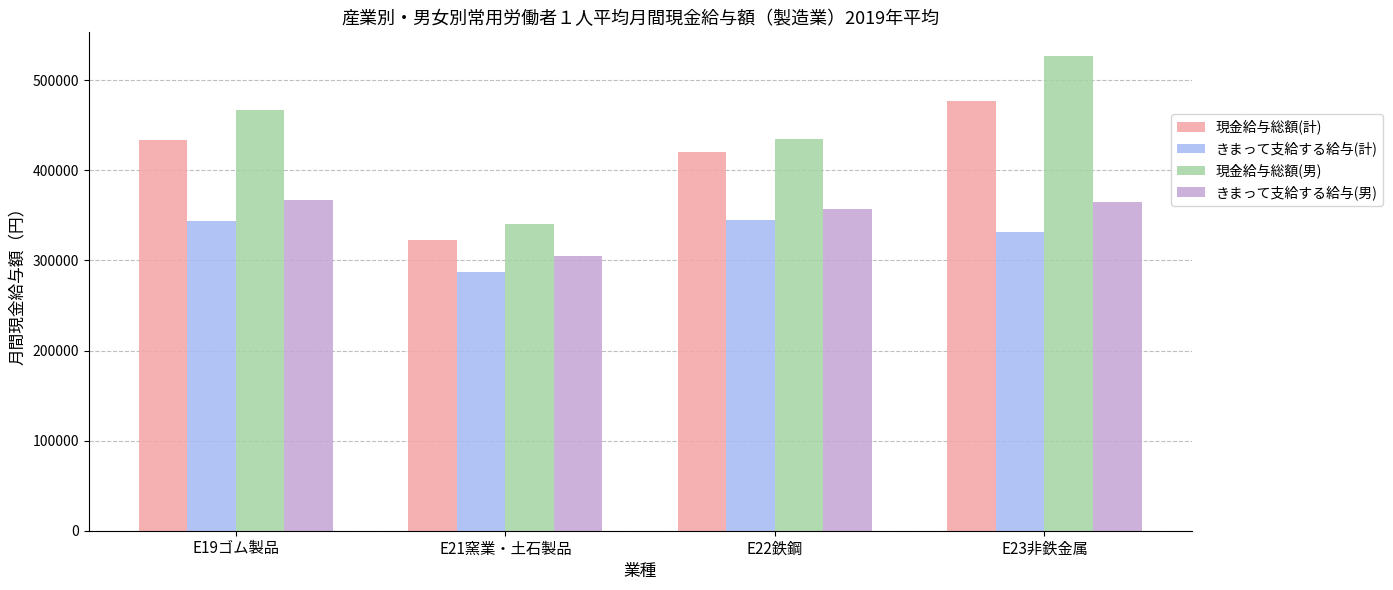

Read the きまって支給する給与(男) value at E19ゴム製品.

367360